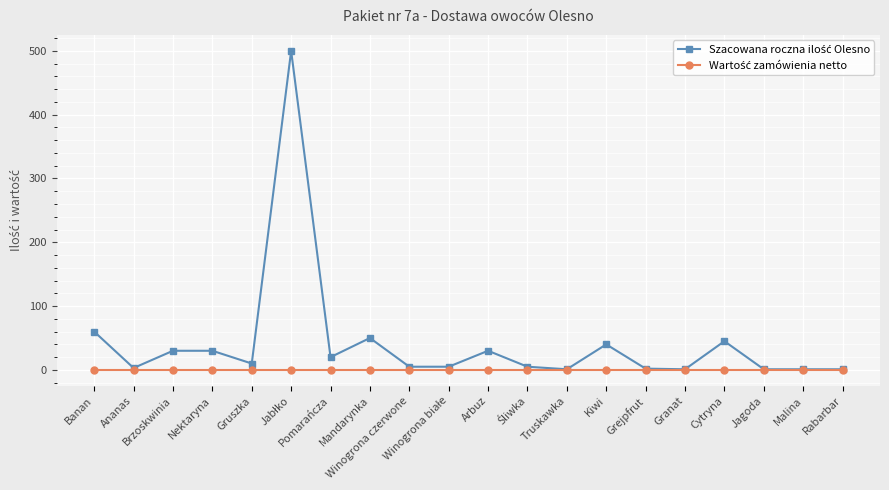

What is the maximum value shown in the chart?

500